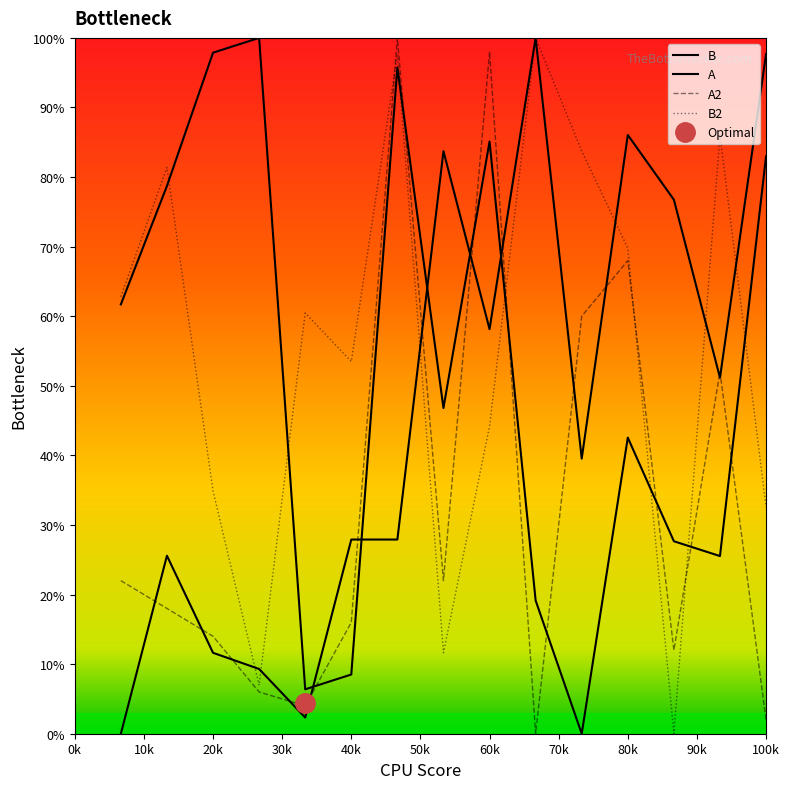

How many times do B and A cross each other?

5